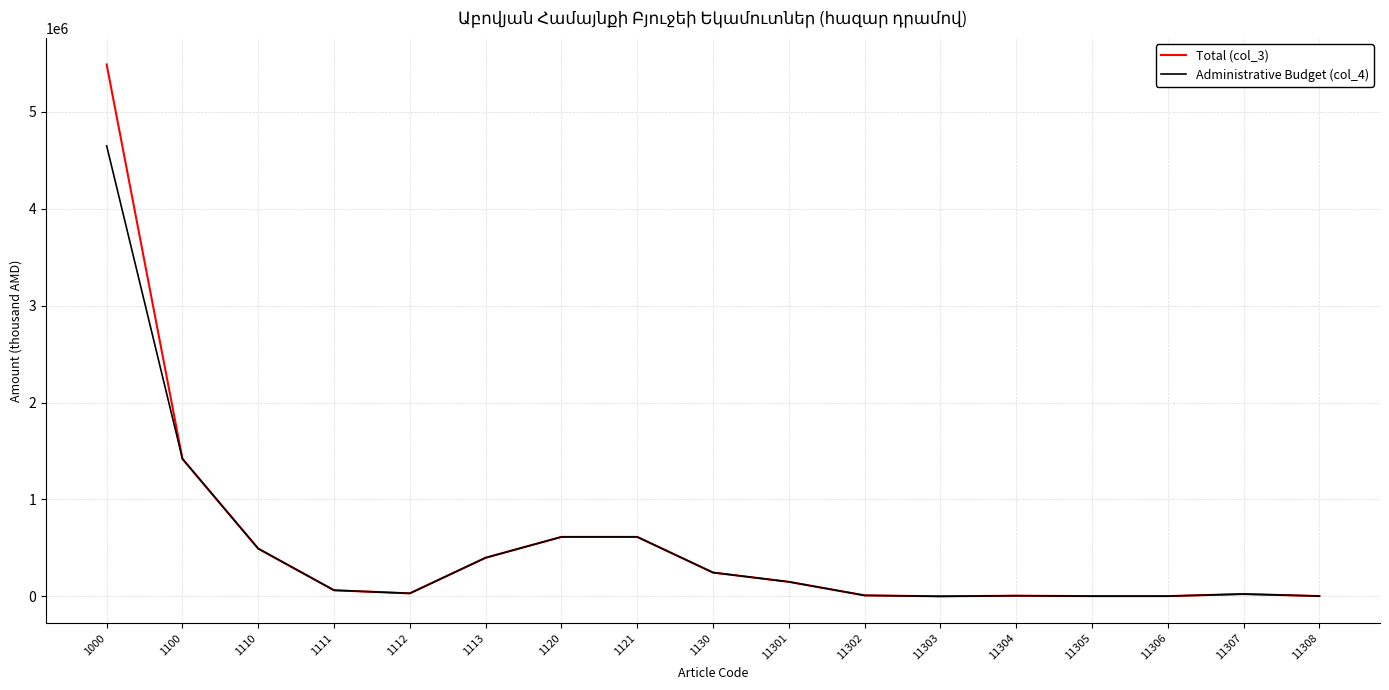

At which category is the sum across all series the highest?

1000